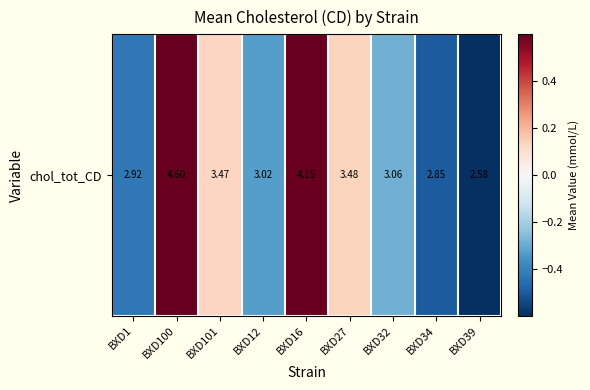

How many values exceed 0?

4